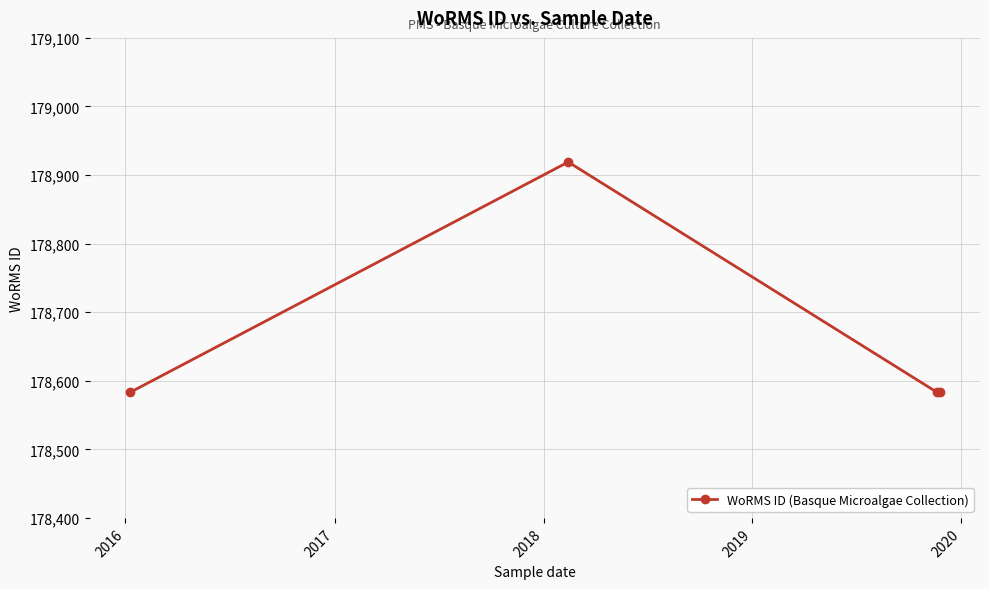

True or false: the data has more than 2 interior local peaks.

False